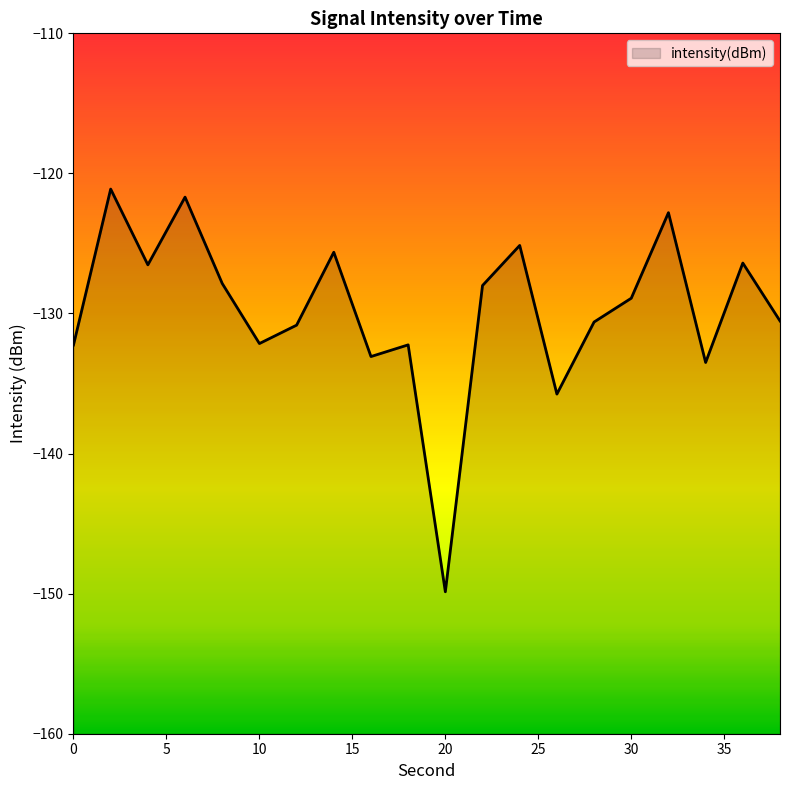

Where is the first local maximum?

2